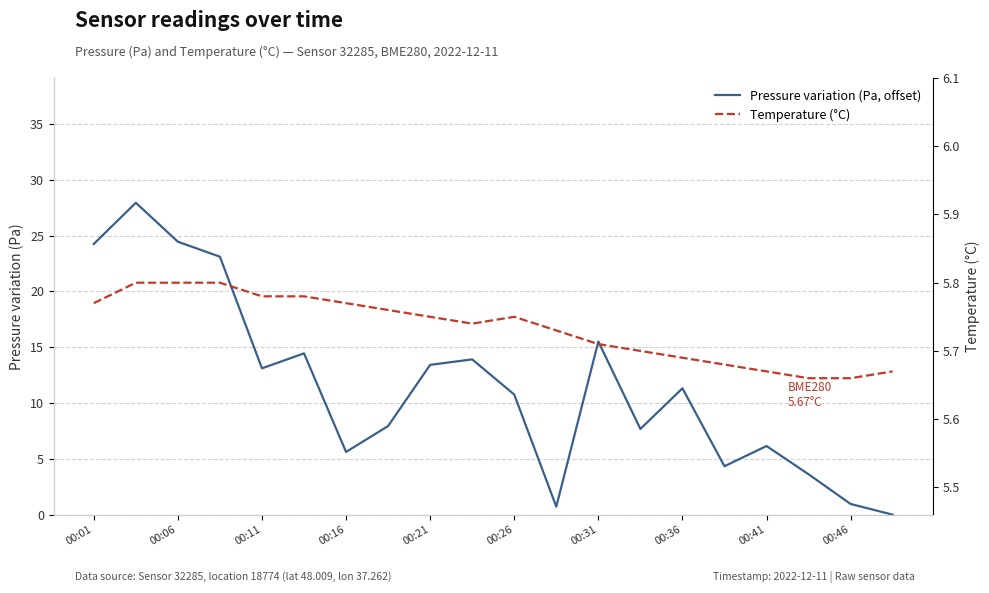

Where is the first local minimum for Temperature (°C)?

00:46